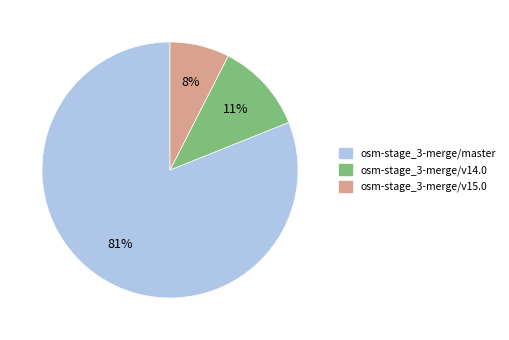

Approximately how many times larger is the value at osm-stage_3-merge/v14.0 compared to osm-stage_3-merge/master?

0.1